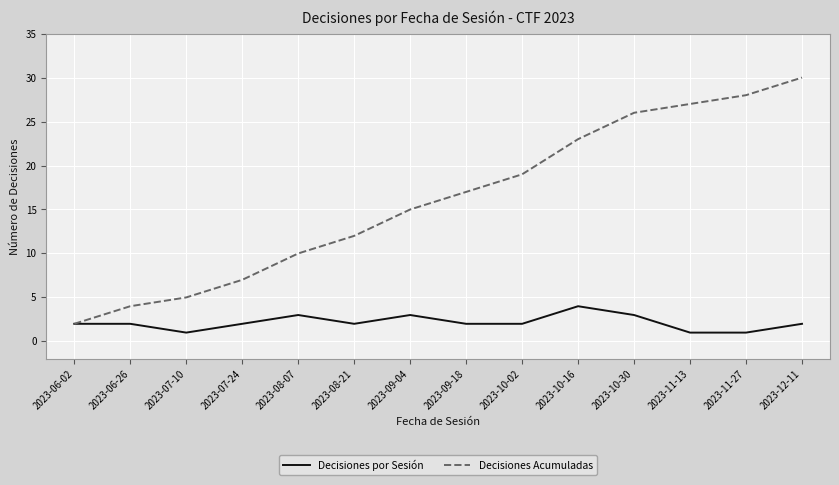

At 2023-10-16, list the series in order from smallest to largest.

Decisiones por Sesión, Decisiones Acumuladas